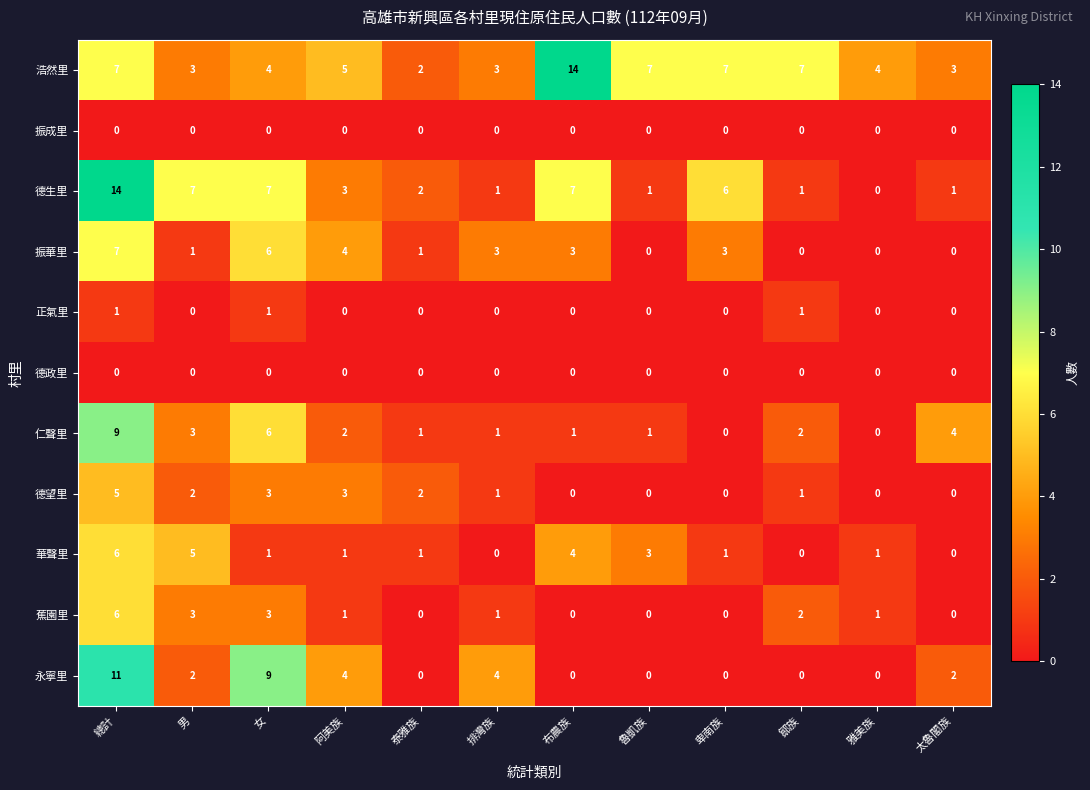

At how many categories does at least one series exceed 6?

7